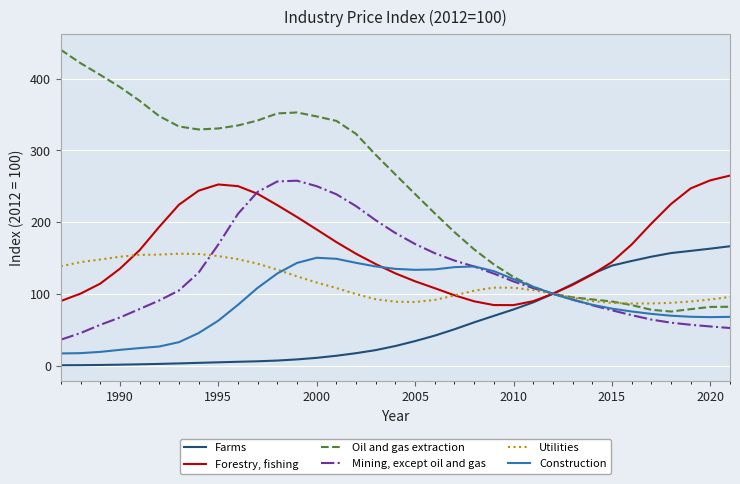

Rank the series by their maximum value, from lowest to highest.

Construction, Utilities, Farms, Mining, except oil and gas, Forestry, fishing, Oil and gas extraction